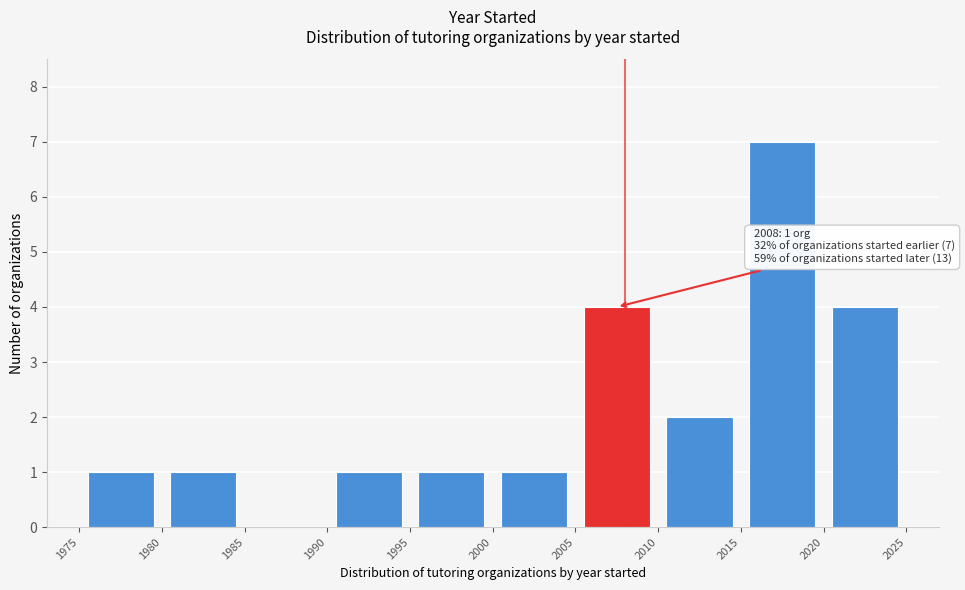

Which range on the x-axis has the tallest bar?

2015 to 2020